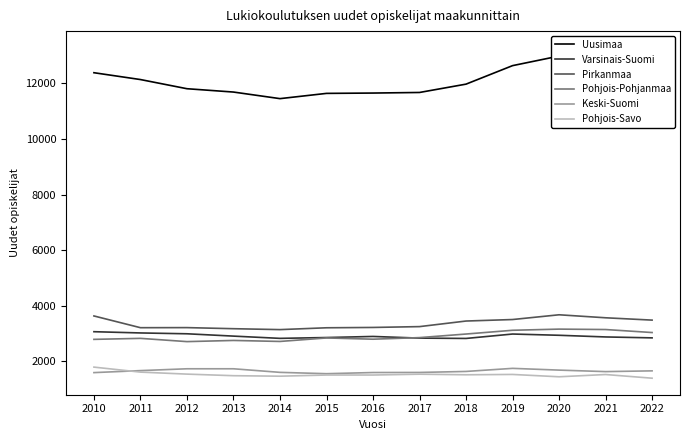

How many values in the Keski-Suomi series are below 1632?

6